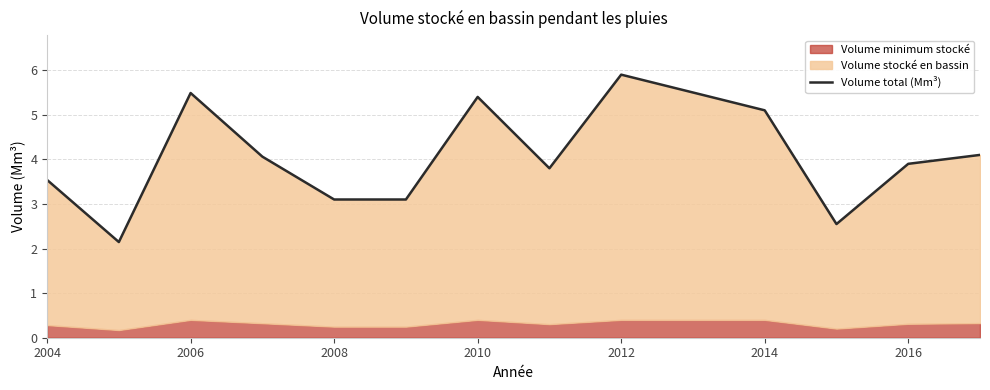

How many data points are above 4?

7